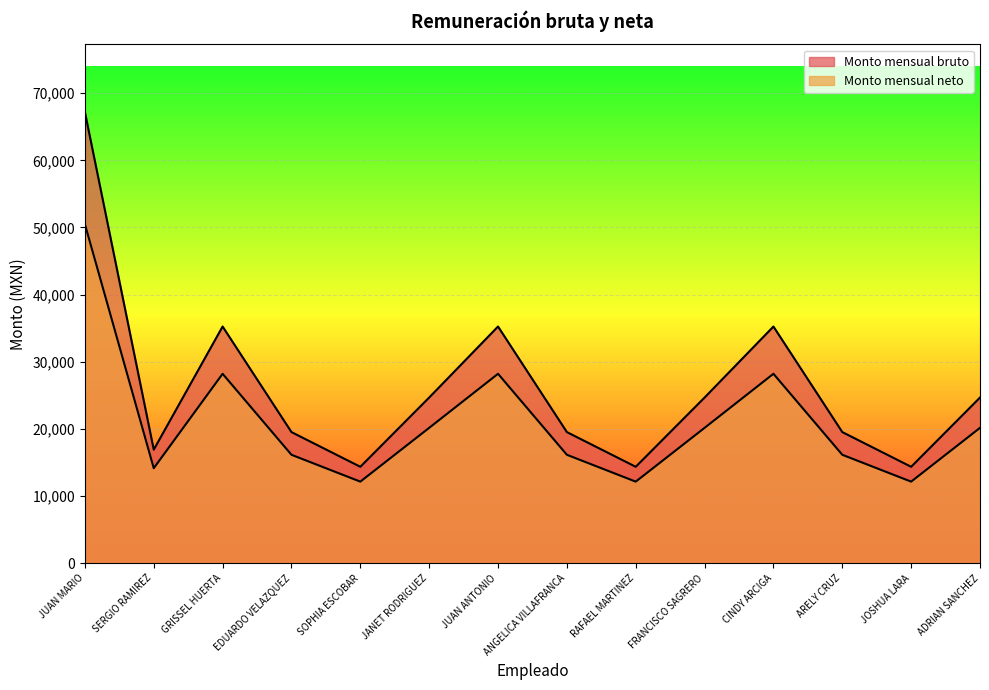

What is the lowest value of the Monto mensual bruto series?

14360